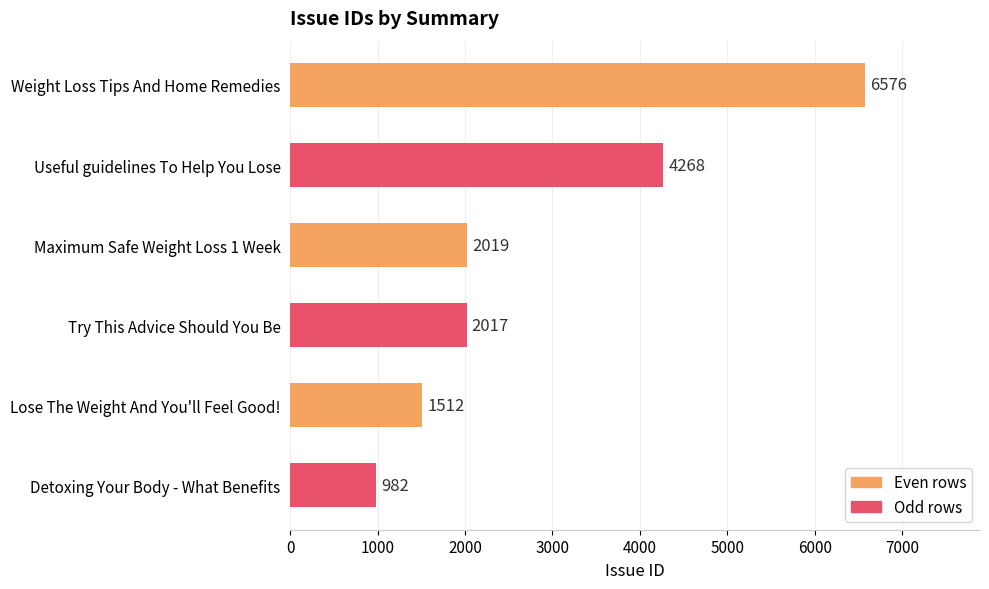

What is the minimum value shown in the chart?

982